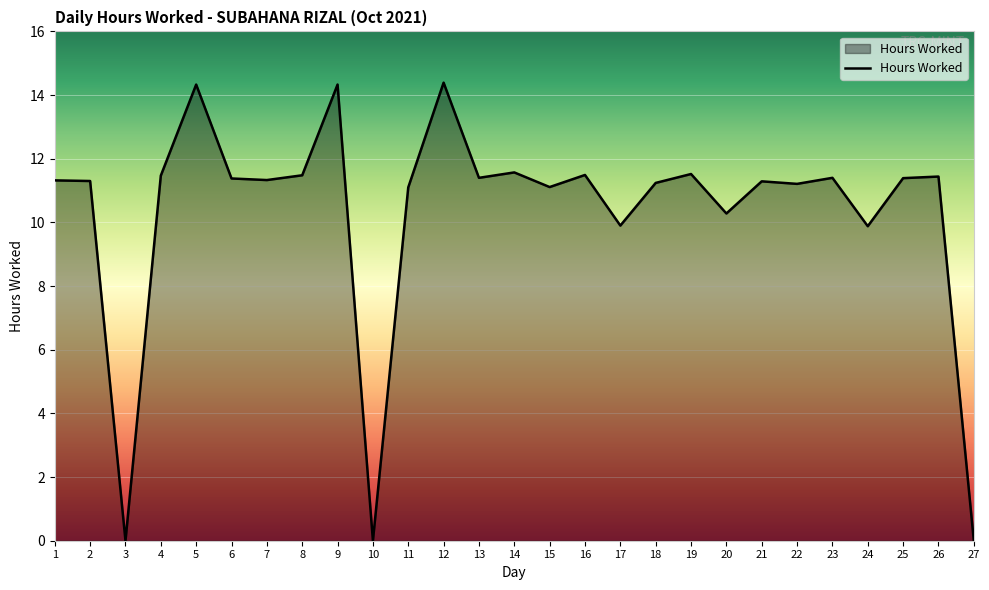

What is the greatest value displayed?

14.4